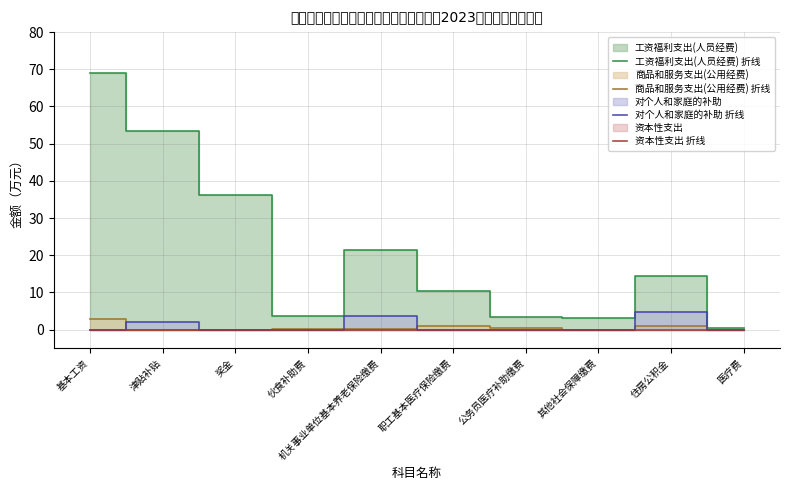

At which label is 对个人和家庭的补助 折线 closest to 2?

津贴补贴